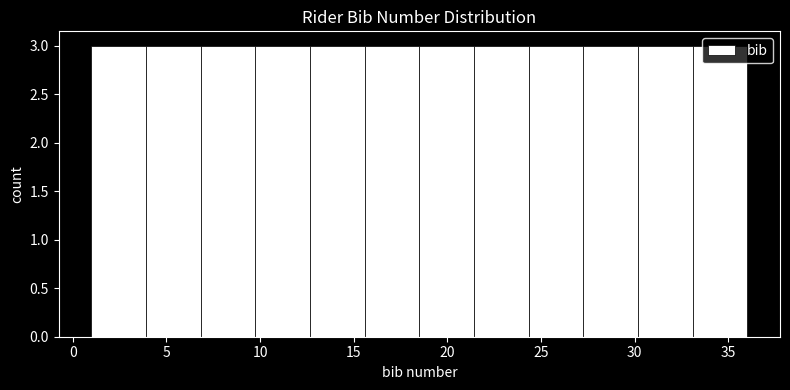

Reading left to right, transcribe this chart: for each bar, give the range it covers on the x-axis and its height. Neither the bar edges nor the heights are printed on the chart, so give them approximately, as read against the axes.

1.0 to 4.0: 3
4.0 to 7.0: 3
7.0 to 10.0: 3
10.0 to 12.5: 3
12.5 to 15.5: 3
15.5 to 18.5: 3
18.5 to 21.5: 3
21.5 to 24.5: 3
24.5 to 27.5: 3
27.5 to 30.0: 3
30.0 to 33.0: 3
33.0 to 36.0: 3